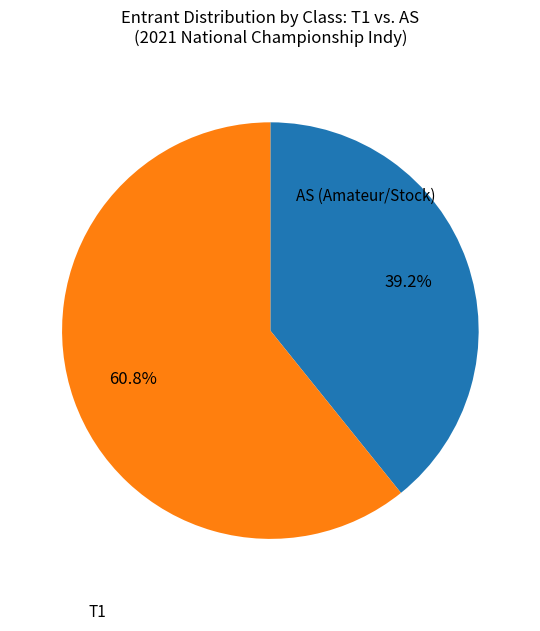

Does any single category account for the majority?

Yes